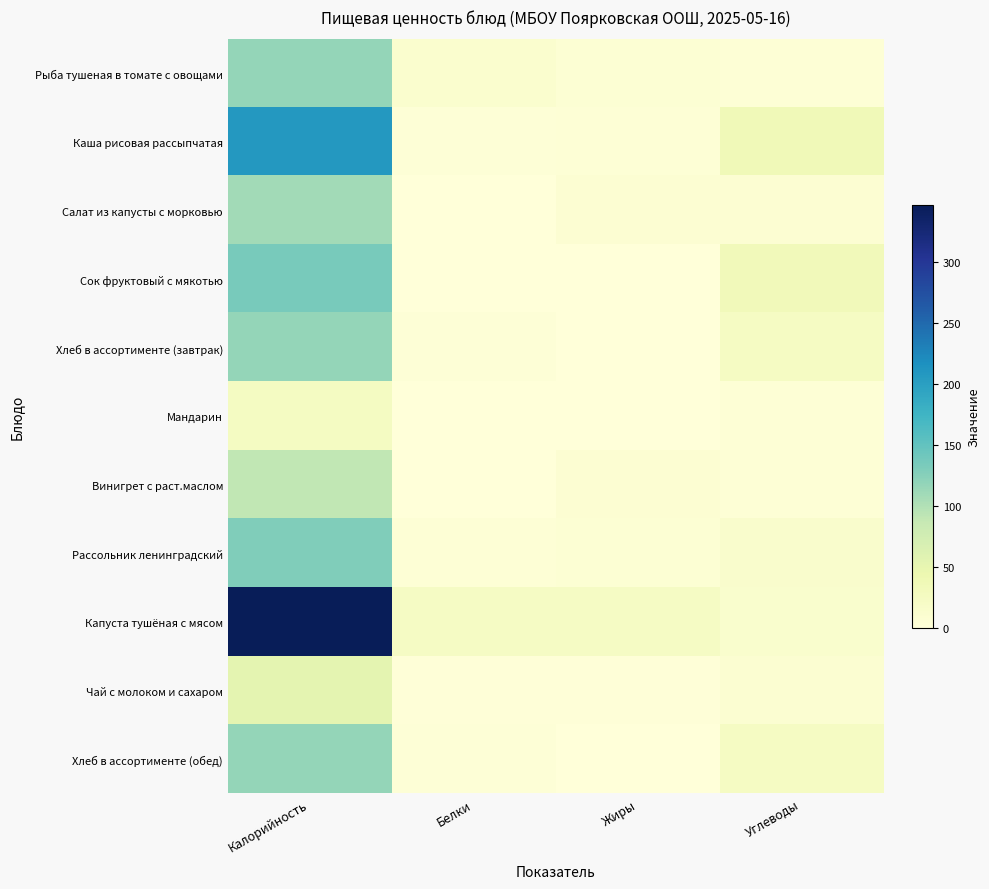

At which category is the sum across all series the highest?

Калорийность